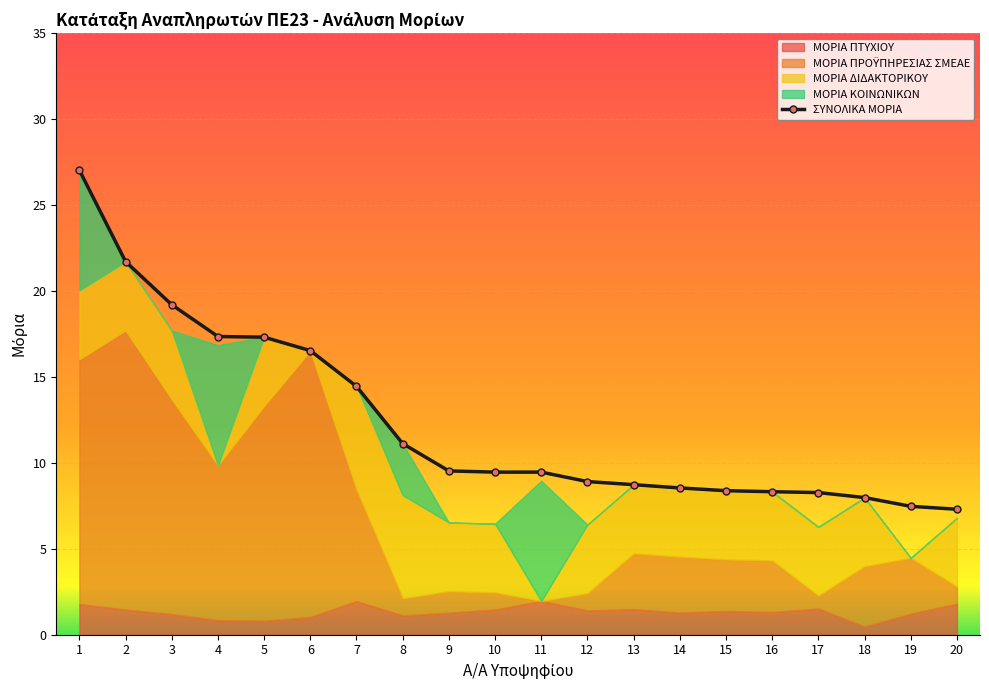

What is the difference between the maximum and minimum values?

19.7